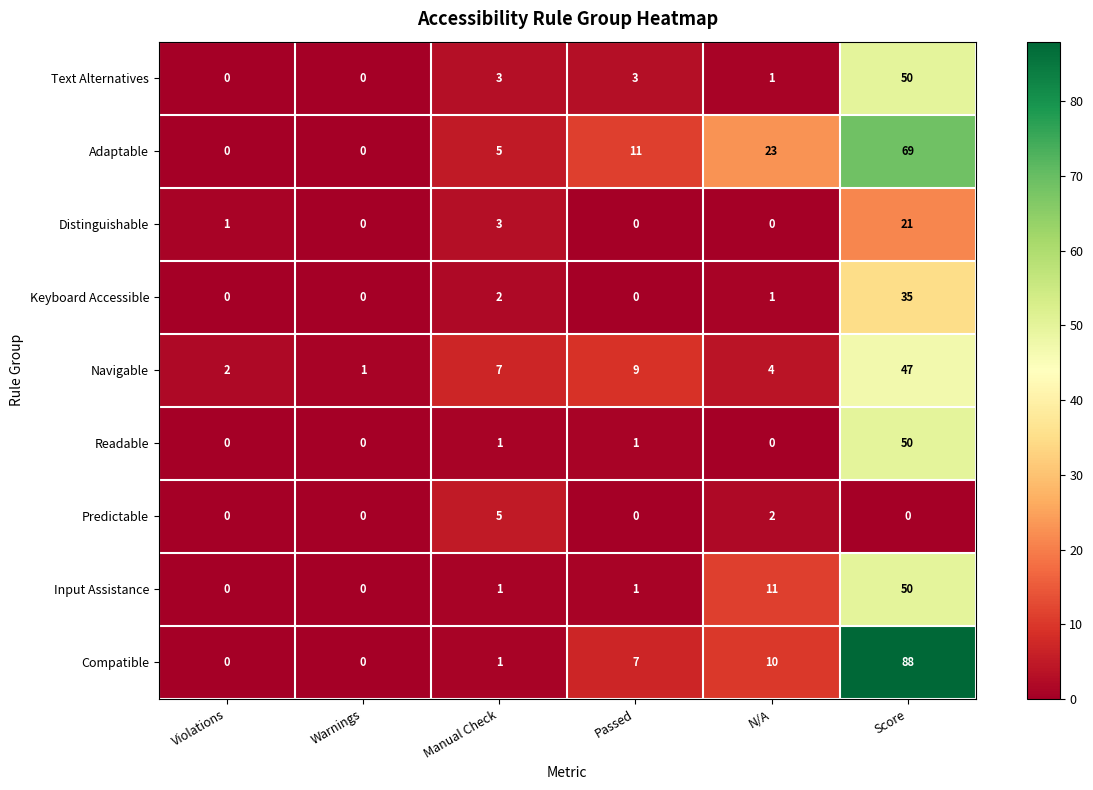

Count the number of categories in the chart.

6